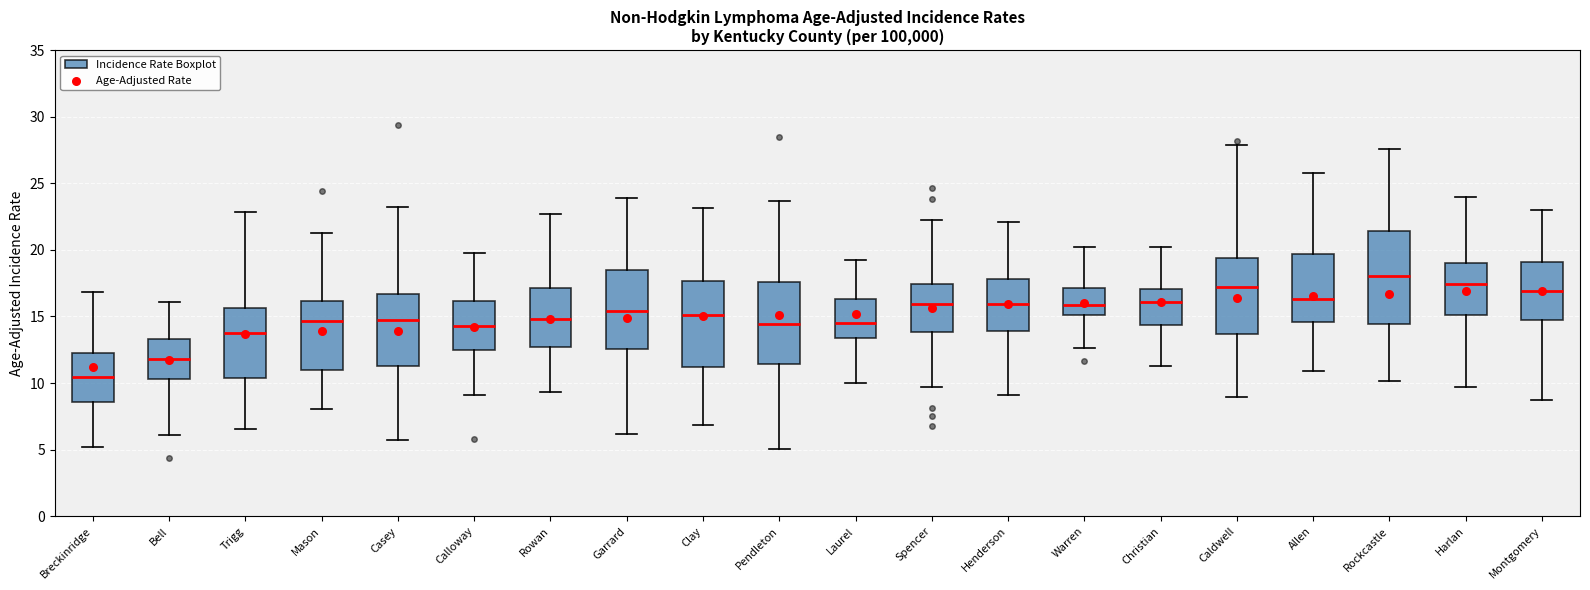

Reading left to right, transcribe this box plot: for each box, give where its median line is, the range the box spans, and where its two whiskers end, as read against the y-axis. The values are not printed on the chart, so give them approximately, as read against the axis.

Breckinridge: median 10.5, box 8.5 to 12.0, whiskers 5.0 to 17.0
Bell: median 12.0, box 10.5 to 13.5, whiskers 6.0 to 16.0
Trigg: median 14.0, box 10.5 to 15.5, whiskers 6.5 to 23.0
Mason: median 14.5, box 11.0 to 16.0, whiskers 8.0 to 21.5
Casey: median 14.5, box 11.5 to 16.5, whiskers 5.5 to 23.0
Calloway: median 14.5, box 12.5 to 16.0, whiskers 9.0 to 19.5
Rowan: median 15.0, box 12.5 to 17.0, whiskers 9.5 to 22.5
Garrard: median 15.5, box 12.5 to 18.5, whiskers 6.0 to 24.0
Clay: median 15.0, box 11.0 to 17.5, whiskers 7.0 to 23.0
Pendleton: median 14.5, box 11.5 to 17.5, whiskers 5.0 to 23.5
Laurel: median 14.5, box 13.5 to 16.5, whiskers 10.0 to 19.0
Spencer: median 16.0, box 14.0 to 17.5, whiskers 9.5 to 22.5
Henderson: median 16.0, box 14.0 to 18.0, whiskers 9.0 to 22.0
Warren: median 16.0, box 15.0 to 17.0, whiskers 12.5 to 20.0
Christian: median 16.0, box 14.5 to 17.0, whiskers 11.5 to 20.0
Caldwell: median 17.0, box 13.5 to 19.5, whiskers 9.0 to 28.0
Allen: median 16.5, box 14.5 to 19.5, whiskers 11.0 to 26.0
Rockcastle: median 18.0, box 14.5 to 21.5, whiskers 10.0 to 27.5
Harlan: median 17.5, box 15.0 to 19.0, whiskers 9.5 to 24.0
Montgomery: median 17.0, box 15.0 to 19.0, whiskers 8.5 to 23.0